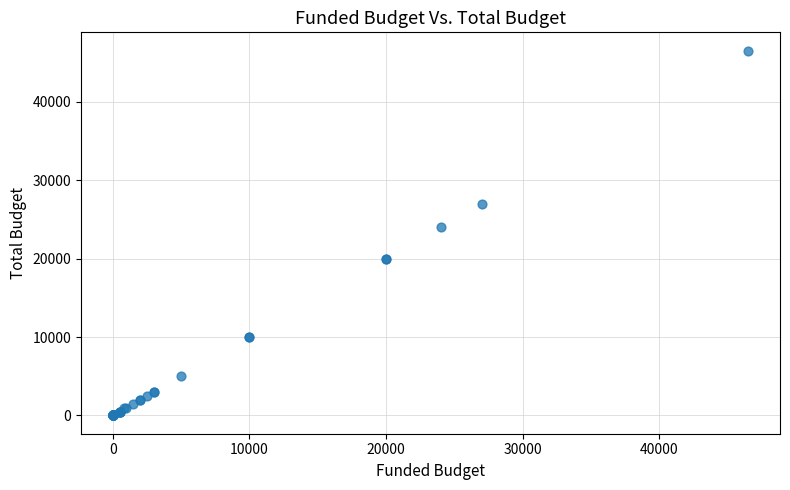

What Y value in the scatter plot is closest to 23250?

24000